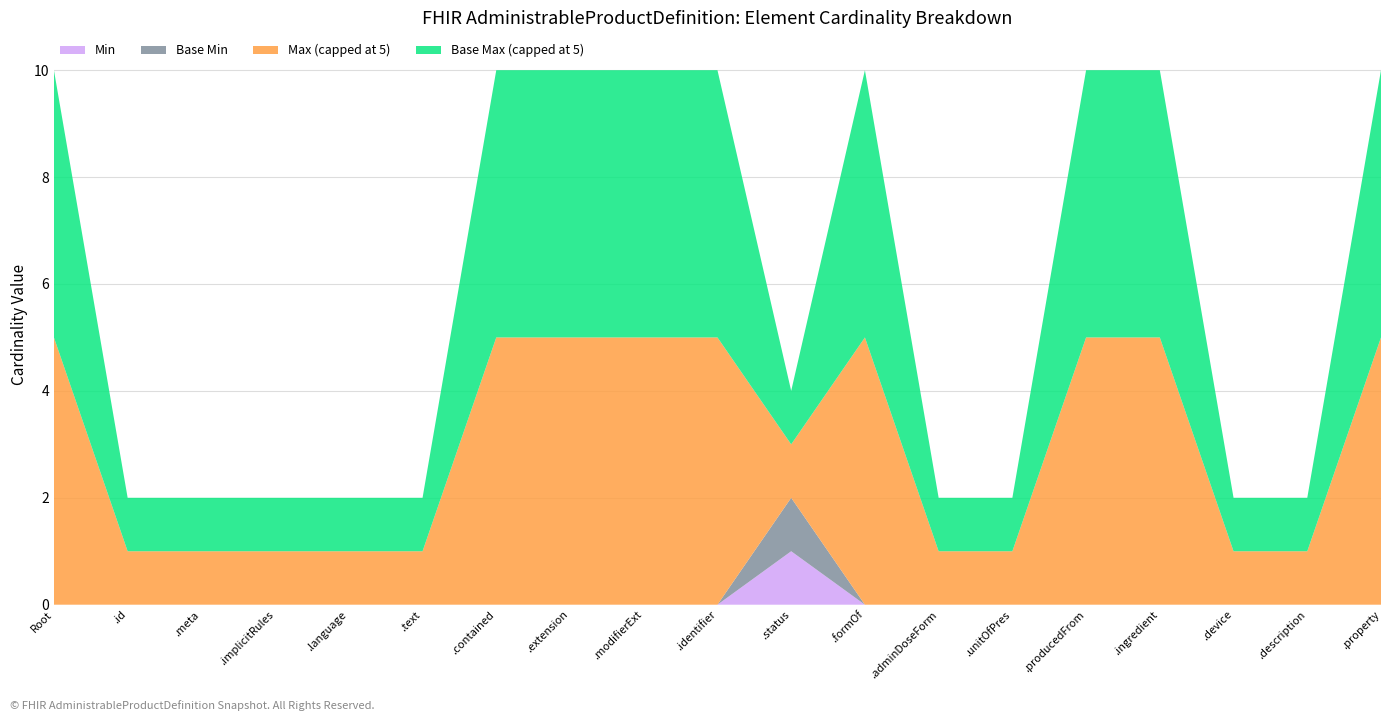

Reading left to right, extract all data points from this chart.

Min: AdministrableProductDefinition=0	AdministrableProductDefinition.id=0	AdministrableProductDefinition.meta=0	AdministrableProductDefinition.implicitRules=0	AdministrableProductDefinition.language=0	AdministrableProductDefinition.text=0	AdministrableProductDefinition.contained=0	AdministrableProductDefinition.extension=0	AdministrableProductDefinition.modifierExtension=0	AdministrableProductDefinition.identifier=0	AdministrableProductDefinition.status=1	AdministrableProductDefinition.formOf=0	AdministrableProductDefinition.administrableDoseForm=0	AdministrableProductDefinition.unitOfPresentation=0	AdministrableProductDefinition.producedFrom=0	AdministrableProductDefinition.ingredient=0	AdministrableProductDefinition.device=0	AdministrableProductDefinition.description=0	AdministrableProductDefinition.property=0
Max_numeric: AdministrableProductDefinition=999	AdministrableProductDefinition.id=1	AdministrableProductDefinition.meta=1	AdministrableProductDefinition.implicitRules=1	AdministrableProductDefinition.language=1	AdministrableProductDefinition.text=1	AdministrableProductDefinition.contained=999	AdministrableProductDefinition.extension=999	AdministrableProductDefinition.modifierExtension=999	AdministrableProductDefinition.identifier=999	AdministrableProductDefinition.status=1	AdministrableProductDefinition.formOf=999	AdministrableProductDefinition.administrableDoseForm=1	AdministrableProductDefinition.unitOfPresentation=1	AdministrableProductDefinition.producedFrom=999	AdministrableProductDefinition.ingredient=999	AdministrableProductDefinition.device=1	AdministrableProductDefinition.description=1	AdministrableProductDefinition.property=999
Base Min: AdministrableProductDefinition=0	AdministrableProductDefinition.id=0	AdministrableProductDefinition.meta=0	AdministrableProductDefinition.implicitRules=0	AdministrableProductDefinition.language=0	AdministrableProductDefinition.text=0	AdministrableProductDefinition.contained=0	AdministrableProductDefinition.extension=0	AdministrableProductDefinition.modifierExtension=0	AdministrableProductDefinition.identifier=0	AdministrableProductDefinition.status=1	AdministrableProductDefinition.formOf=0	AdministrableProductDefinition.administrableDoseForm=0	AdministrableProductDefinition.unitOfPresentation=0	AdministrableProductDefinition.producedFrom=0	AdministrableProductDefinition.ingredient=0	AdministrableProductDefinition.device=0	AdministrableProductDefinition.description=0	AdministrableProductDefinition.property=0
Base Max_numeric: AdministrableProductDefinition=999	AdministrableProductDefinition.id=1	AdministrableProductDefinition.meta=1	AdministrableProductDefinition.implicitRules=1	AdministrableProductDefinition.language=1	AdministrableProductDefinition.text=1	AdministrableProductDefinition.contained=999	AdministrableProductDefinition.extension=999	AdministrableProductDefinition.modifierExtension=999	AdministrableProductDefinition.identifier=999	AdministrableProductDefinition.status=1	AdministrableProductDefinition.formOf=999	AdministrableProductDefinition.administrableDoseForm=1	AdministrableProductDefinition.unitOfPresentation=1	AdministrableProductDefinition.producedFrom=999	AdministrableProductDefinition.ingredient=999	AdministrableProductDefinition.device=1	AdministrableProductDefinition.description=1	AdministrableProductDefinition.property=999